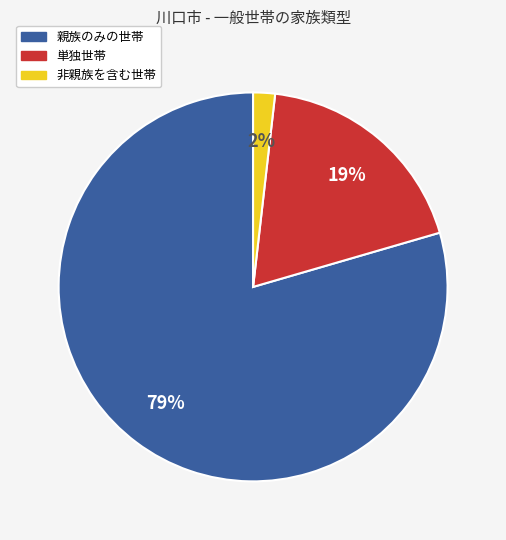

The 単独世帯 slice represents 19% of the pie. True or false?

True